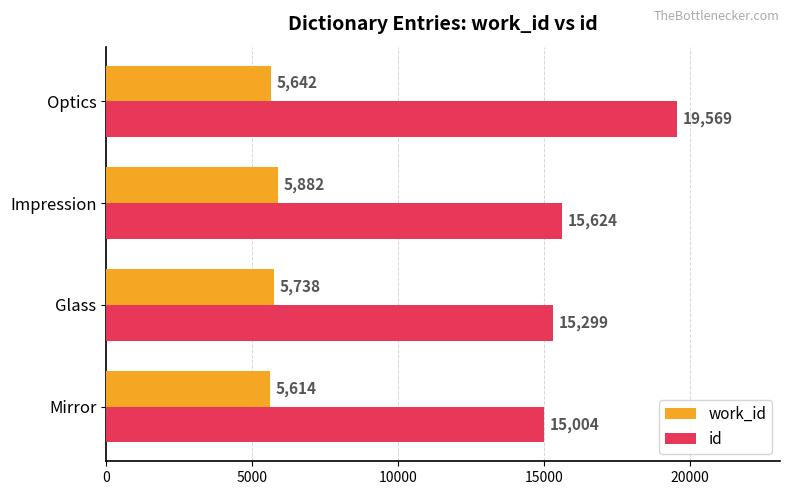

List the series in order of their overall mean, highest first.

id, work_id